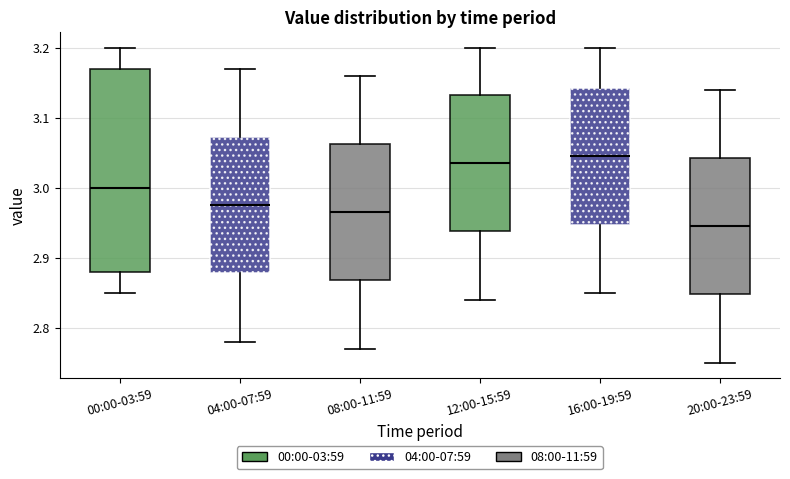

Reading left to right, transcribe this box plot: for each box, give where its median line is, the range the box spans, and where its two whiskers end, as read against the y-axis. The values are not printed on the chart, so give them approximately, as read against the axis.

00:00-03:59: median 3.00, box 2.88 to 3.17, whiskers 2.85 to 3.20
04:00-07:59: median 2.98, box 2.88 to 3.07, whiskers 2.78 to 3.17
08:00-11:59: median 2.97, box 2.87 to 3.06, whiskers 2.77 to 3.16
12:00-15:59: median 3.04, box 2.94 to 3.13, whiskers 2.84 to 3.20
16:00-19:59: median 3.05, box 2.95 to 3.14, whiskers 2.85 to 3.20
20:00-23:59: median 2.95, box 2.85 to 3.04, whiskers 2.75 to 3.14